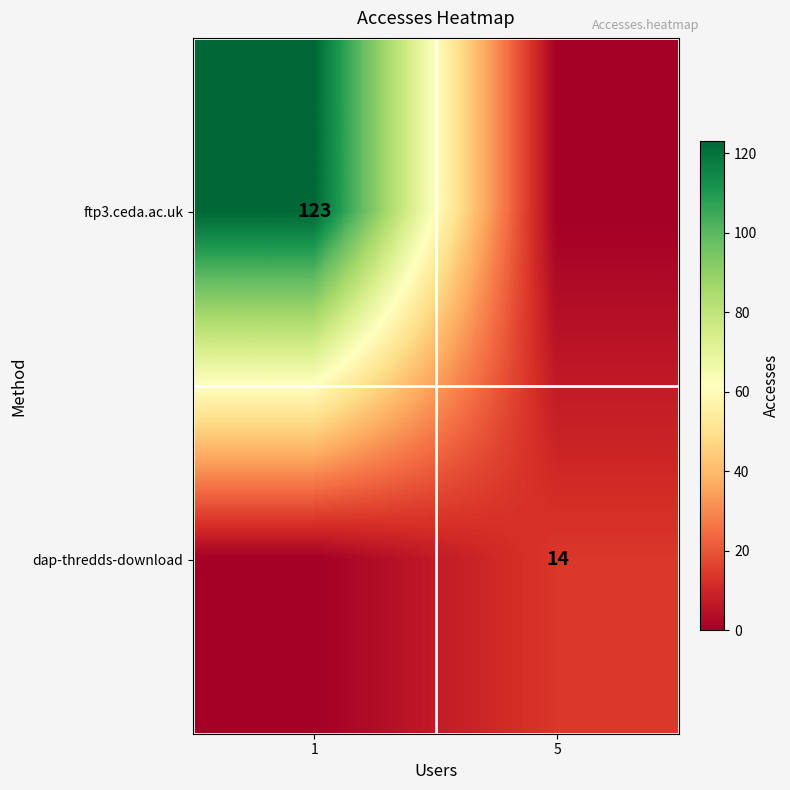

The dap-thredds-download series shows 23 at 5. True or false?

False